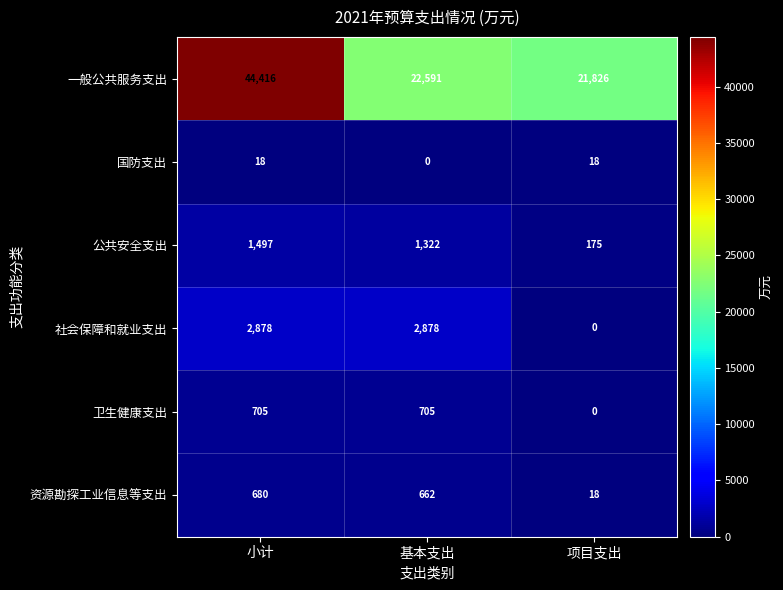

Count the number of categories in the chart.

3